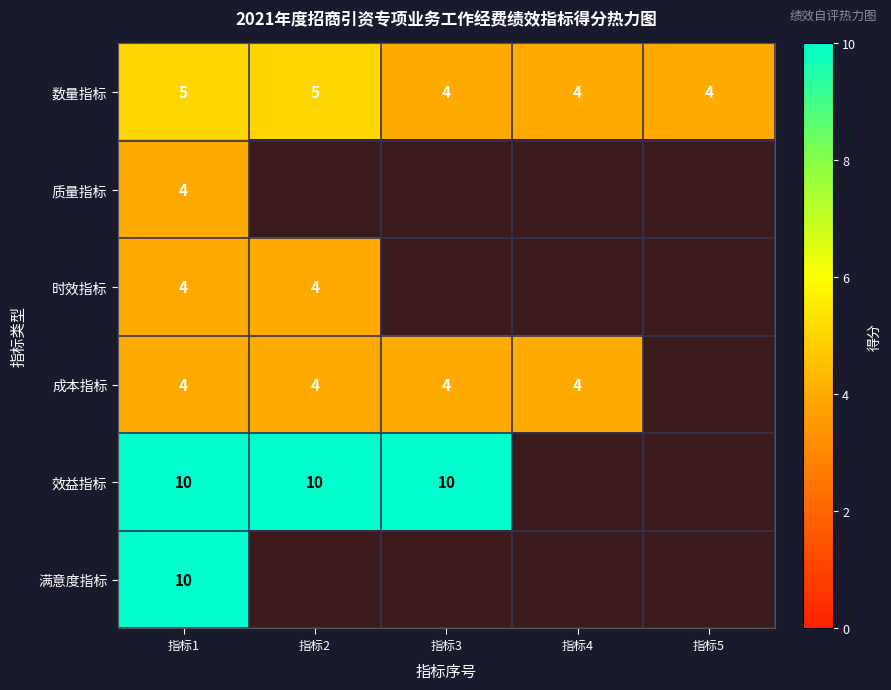

At which category does the chart reach its peak across all series?

指标1